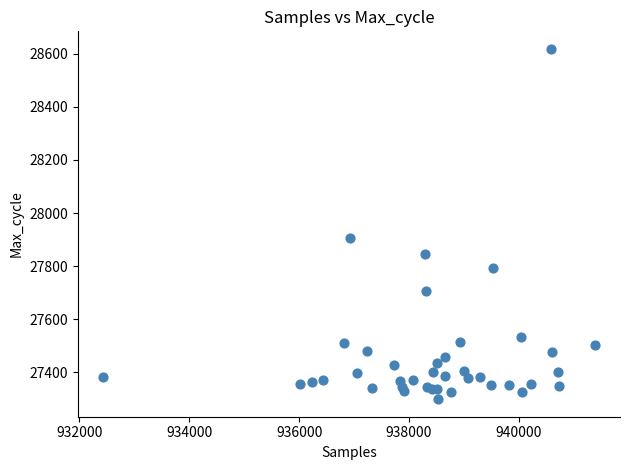

What Y value in the scatter plot is closest to 27958?

27906